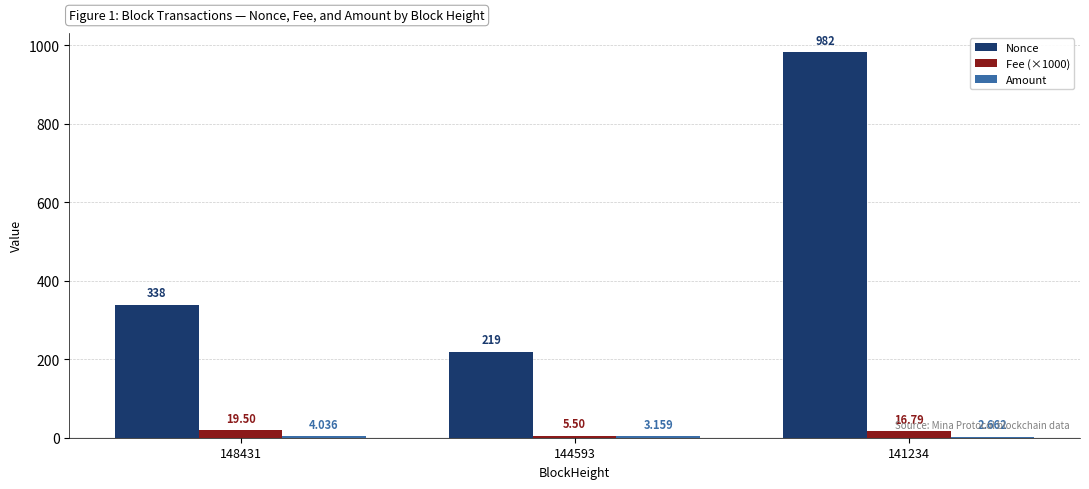

Which series has the largest total across all categories?

Nonce